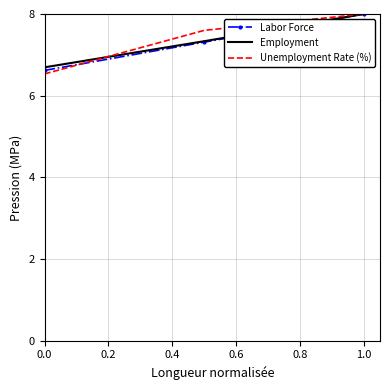

What is the greatest value displayed?

8.0